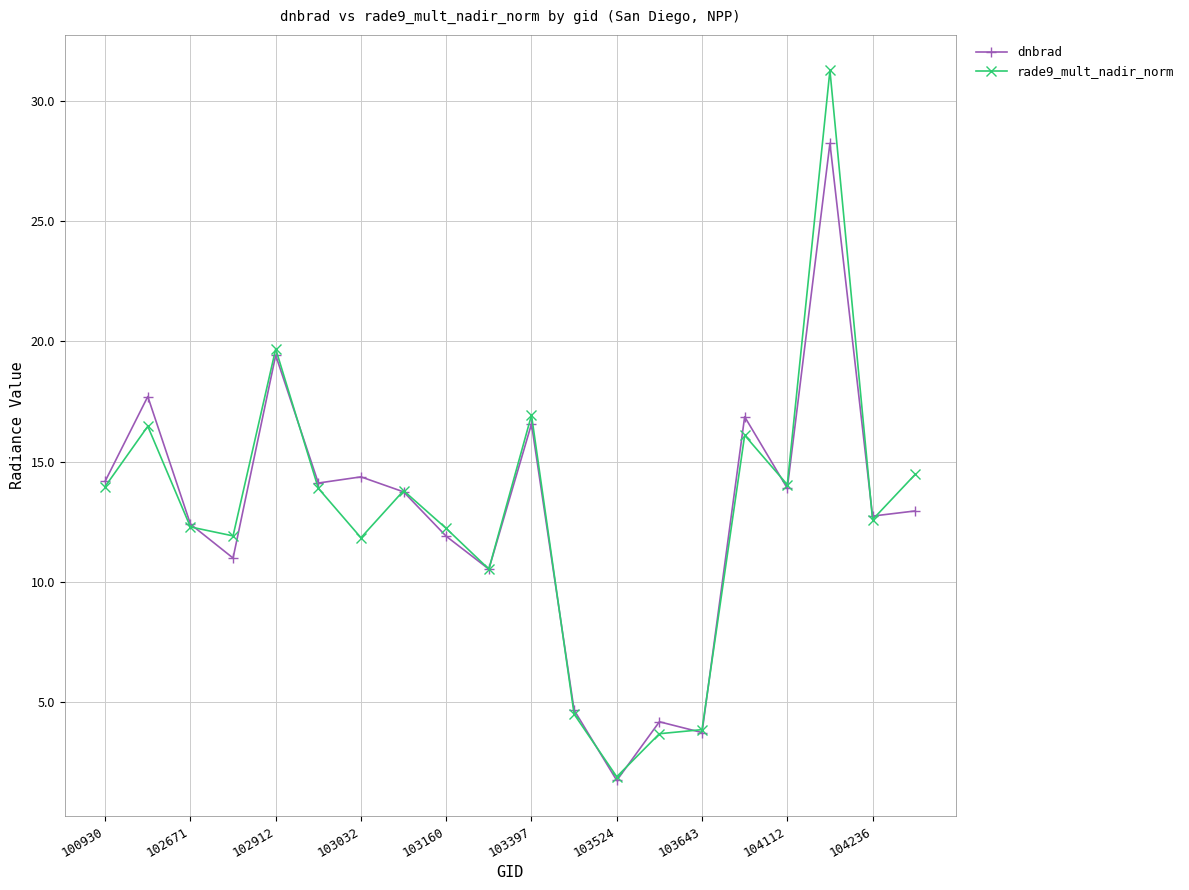

What is the lowest value of the rade9_mult_nadir_norm series?

1.9